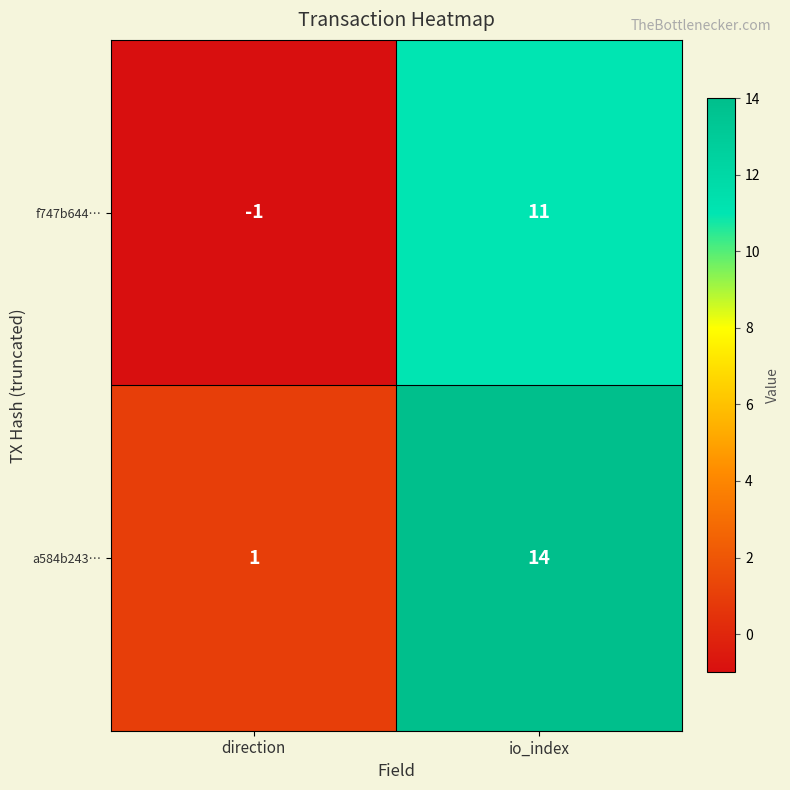

Reading left to right, list all the values displayed in this chart.

f747b644…: -1	11
a584b243…: 1	14